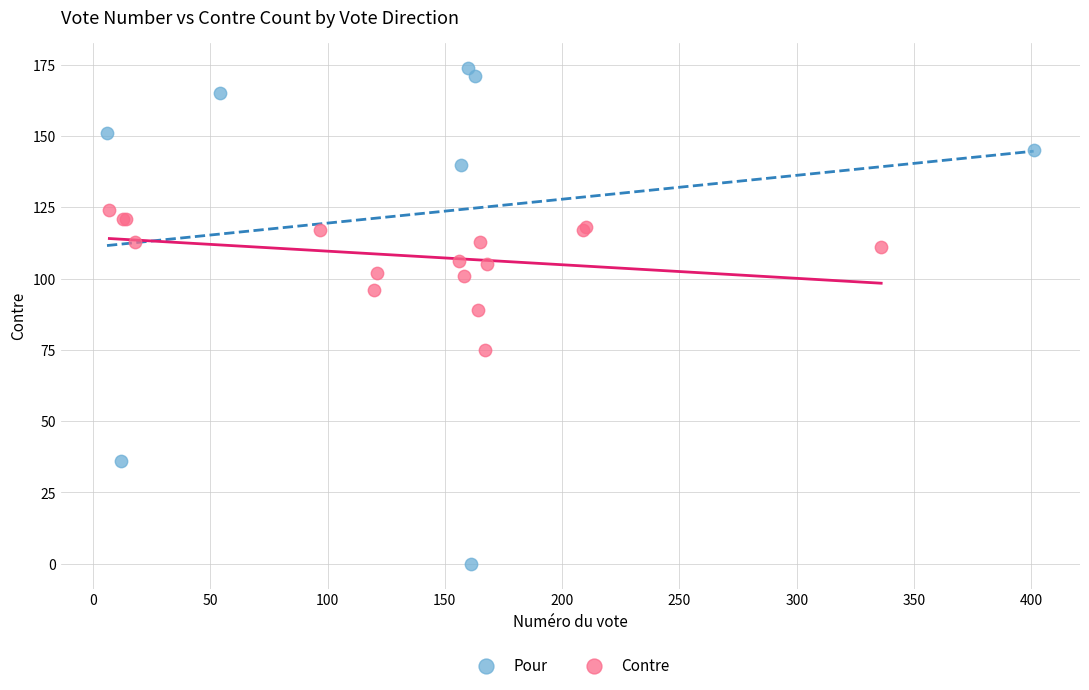

Which series reaches the maximum Y coordinate?

Pour